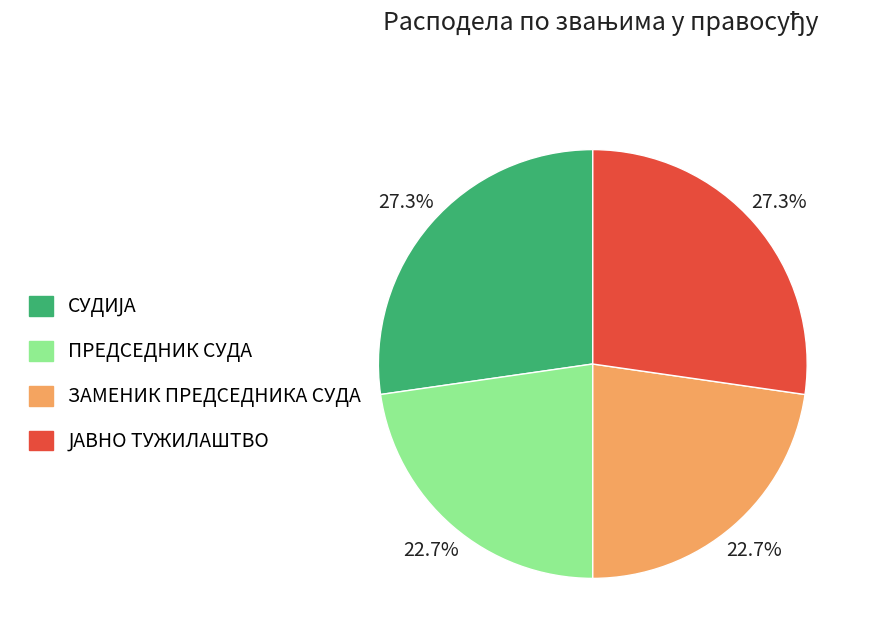

Is there a majority slice in this chart?

No